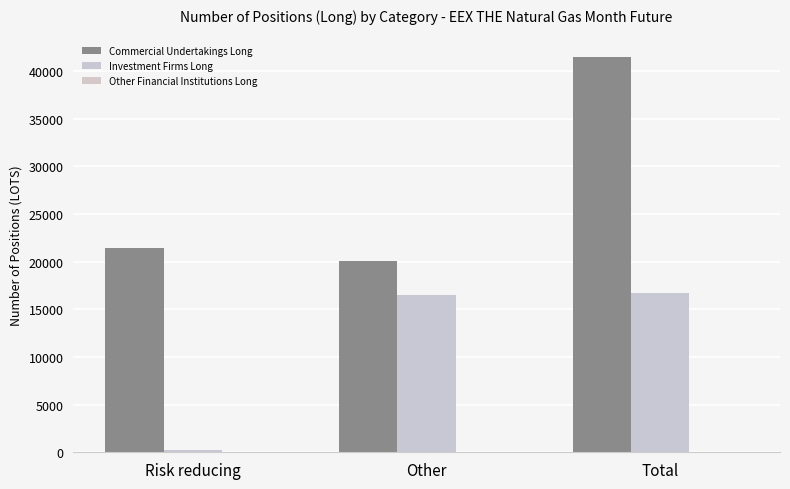

Is it true that Investment Firms Long equals 188 at Risk reducing?

True